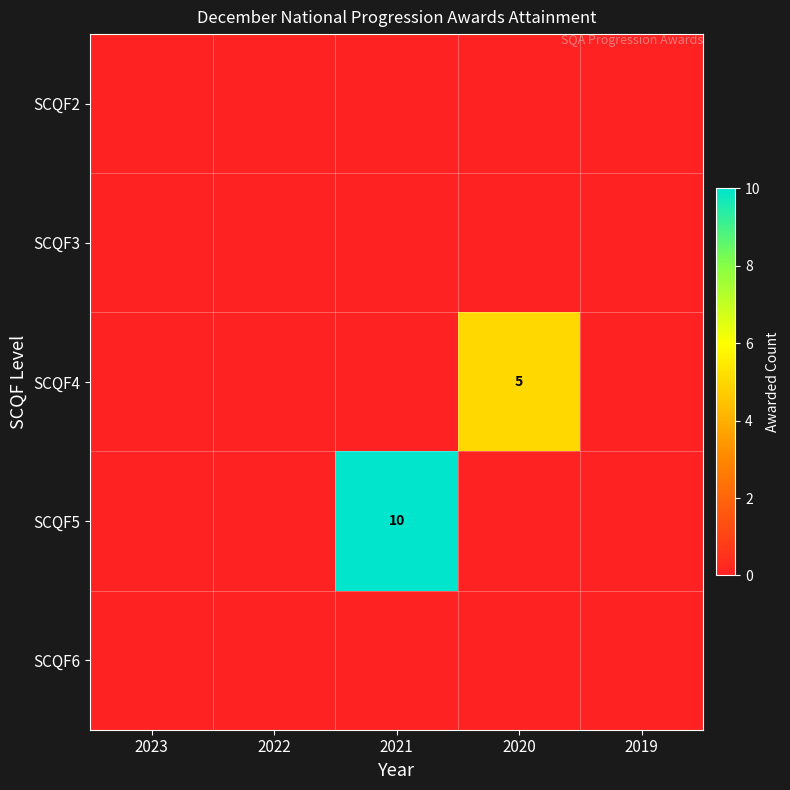

Is it true that SCQF5 equals 6 at 2021?

False